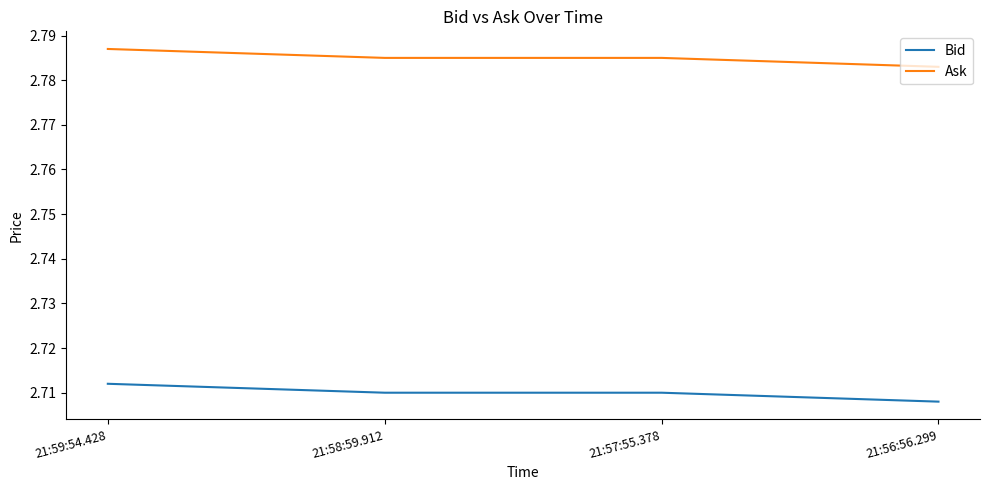

Is the value of Ask at 21:56:56.299 greater than the value of Bid at 21:59:54.428?

Yes